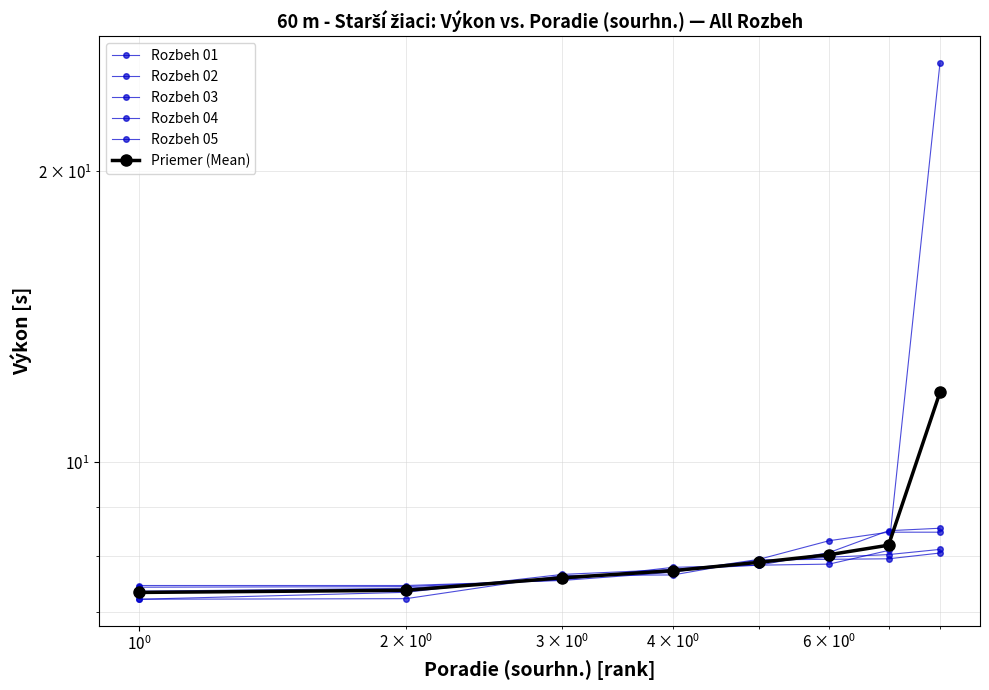

Reading left to right, what are all the values shown in this chart?

Rozbeh 01: 7.4	7.4	7.6	7.8	7.8	7.8	8.1	25.9
Rozbeh 02: 7.4	7.4	7.6	7.8	7.9	8.0	8.0	8.1
Rozbeh 03: 7.2	7.2	7.6	7.7	7.9	7.9	8.0	8.1
Rozbeh 04: 7.2	7.3	7.7	7.8	7.8	8.1	8.5	8.6
Rozbeh 05: 7.5	7.5	7.5	7.7	7.9	8.3	8.5	8.5
Priemer (Mean): 7.3	7.4	7.6	7.7	7.9	8.0	8.2	11.8